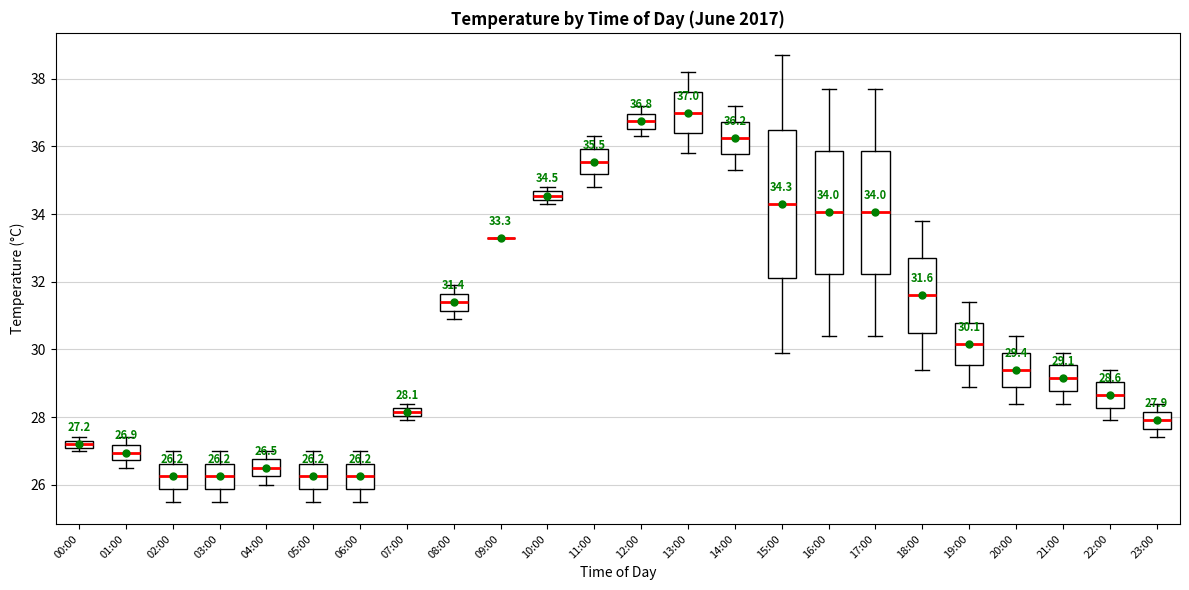

Which box is the tallest, from its lower edge to its upper edge?

15:00